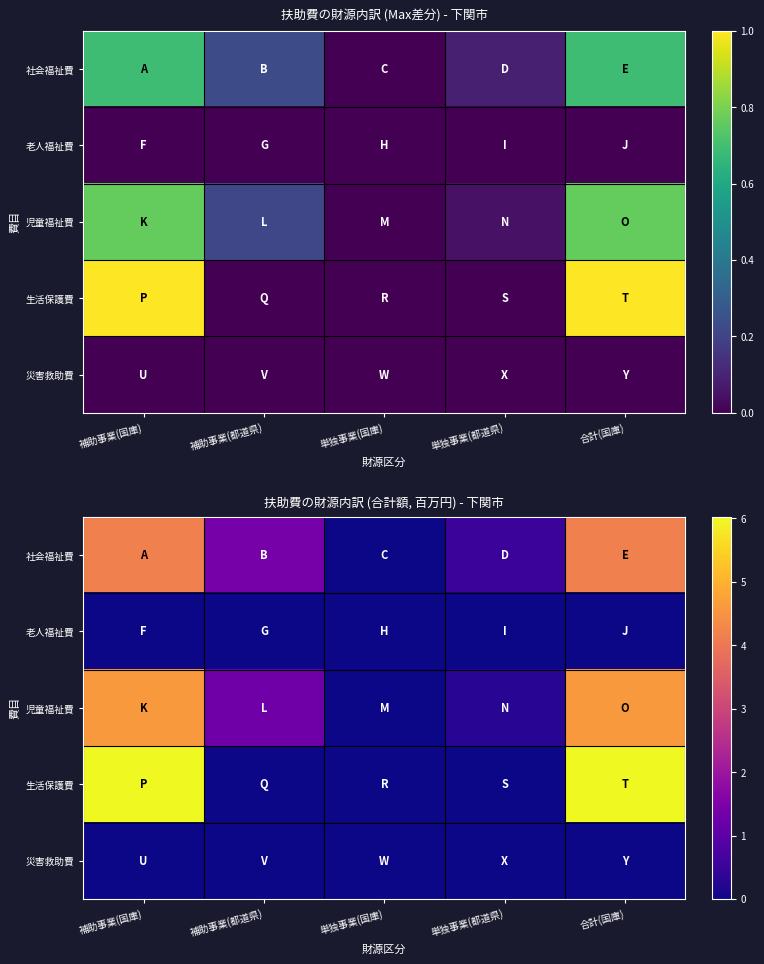

Rank the categories by 児童福祉費 value from lowest to highest.

単独事業(国庫), 単独事業(都道県), 補助事業(都道県), 補助事業(国庫), 合計(国庫)